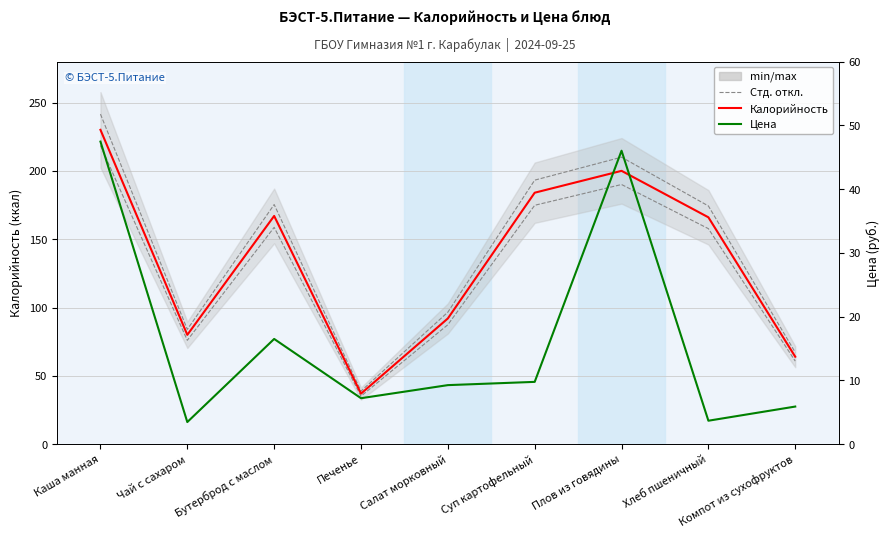

Is this an area chart (filled region under the line)?

No